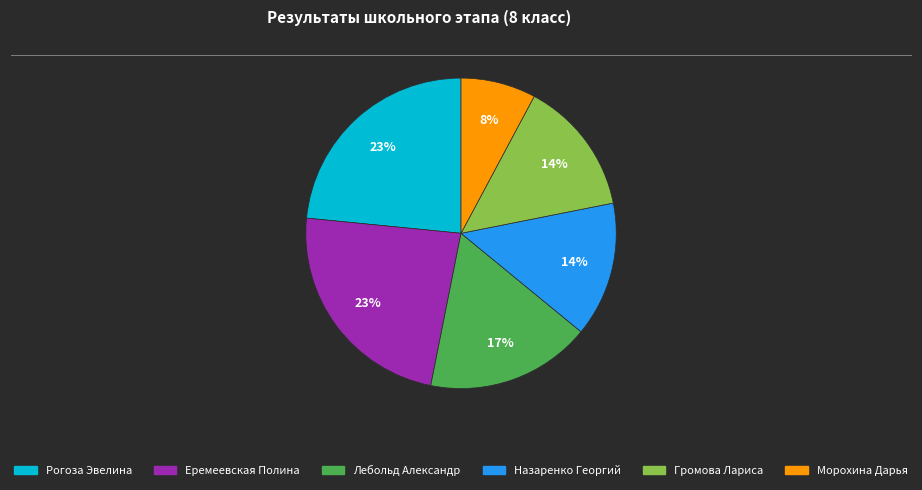

Is it true that Еремеевская Полина is 12% of the pie?

False